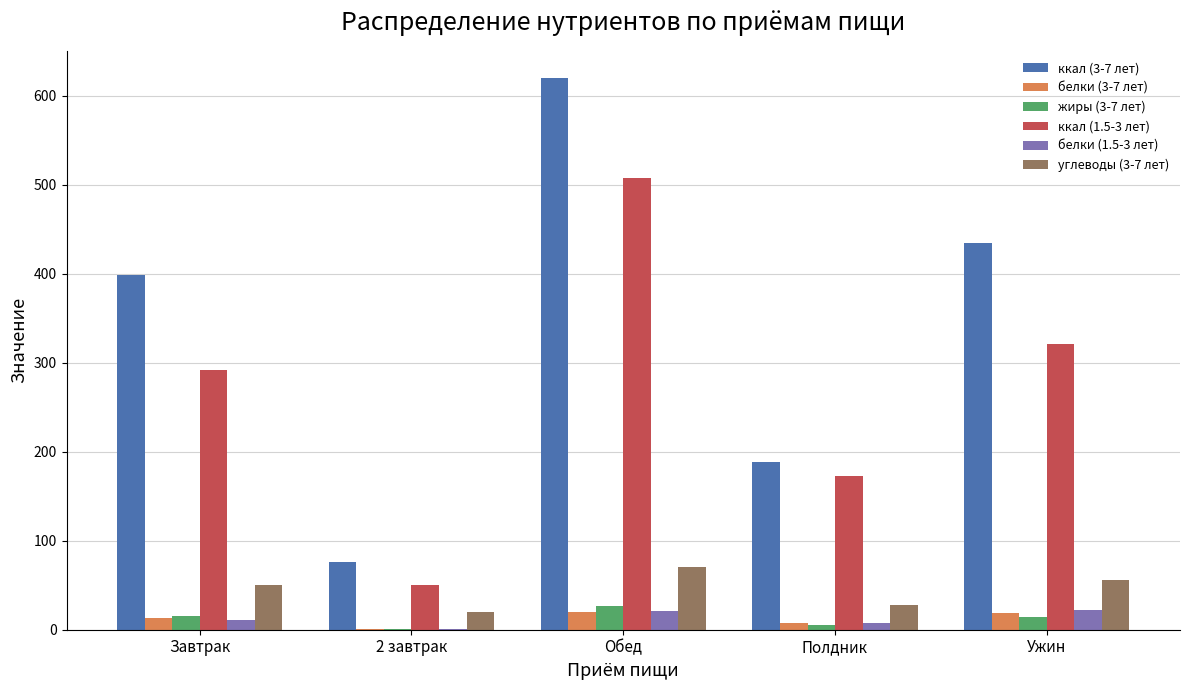

What is the highest value of the ккал (3-7 лет) series?

619.3